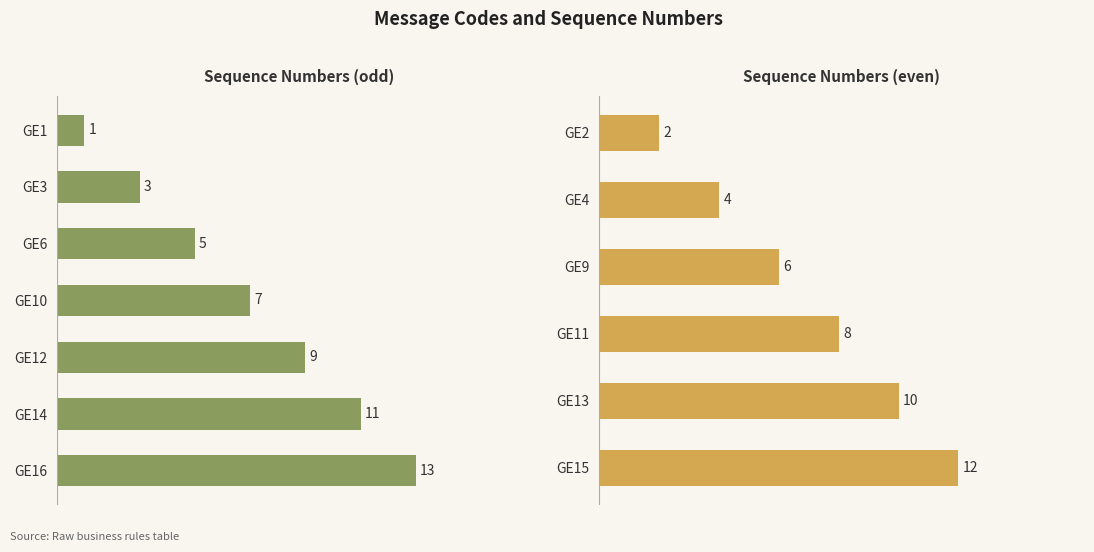

What value does the data have at GE1?

1